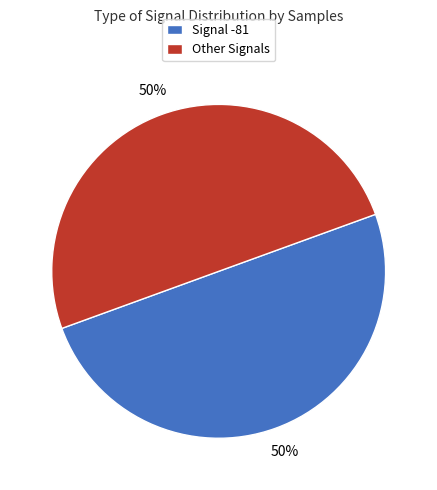

To the nearest percent, what is the average slice percentage?

50%